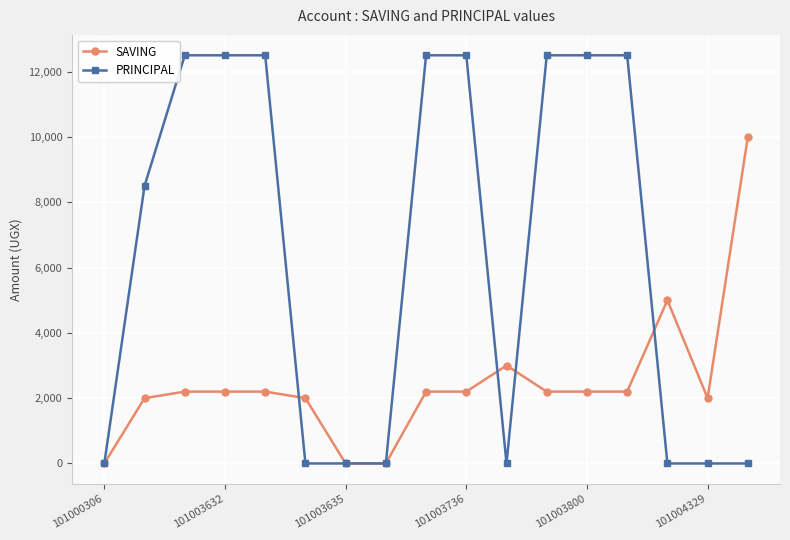

List the series in order of their peak value, highest first.

PRINCIPAL, SAVING